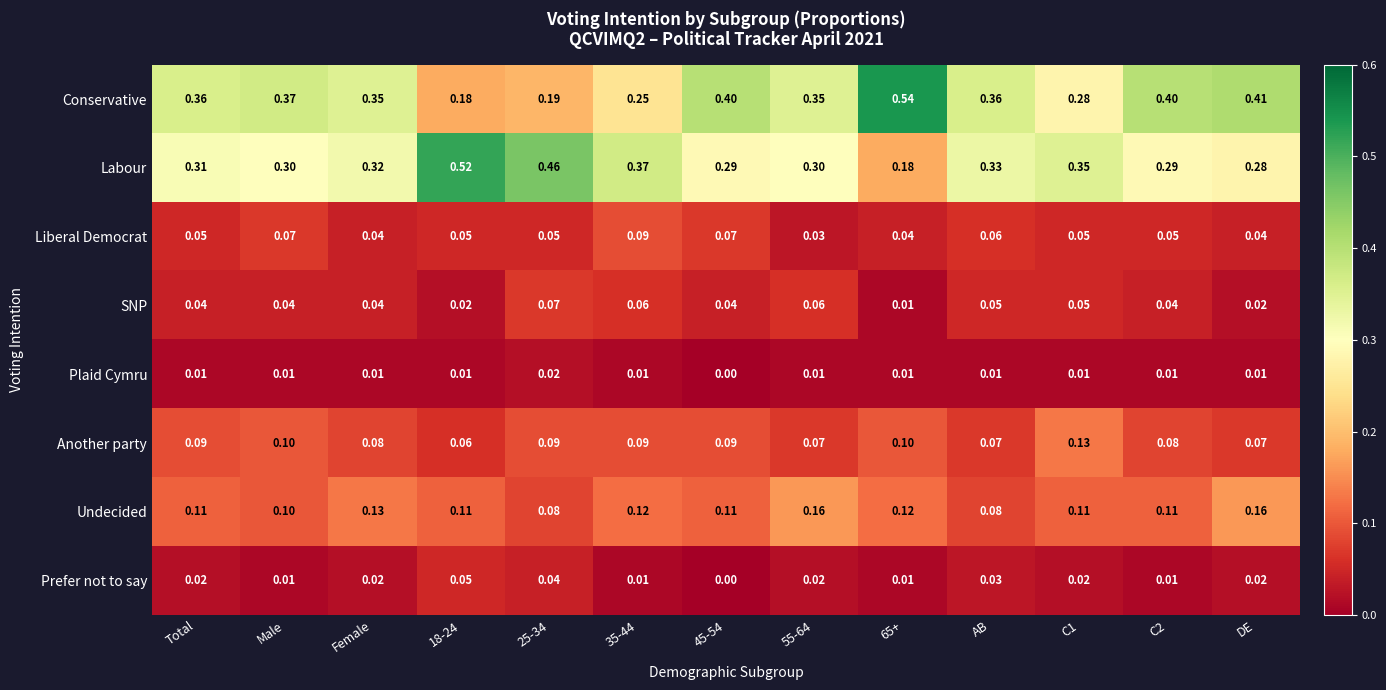

Which series has the largest total across all categories?

Conservative